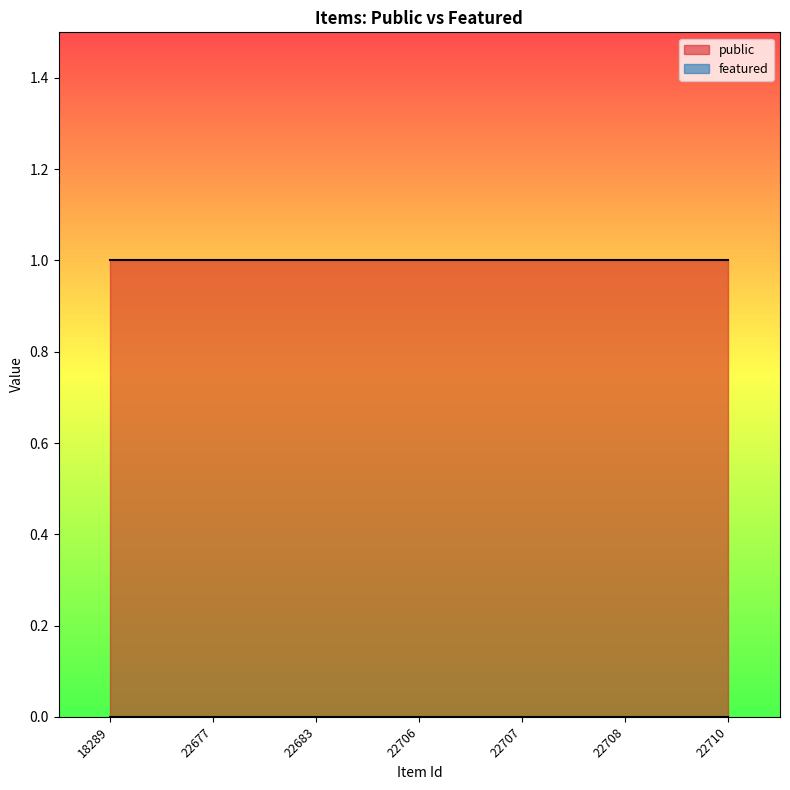

Rank the series at 22683 from highest to lowest value.

public, featured